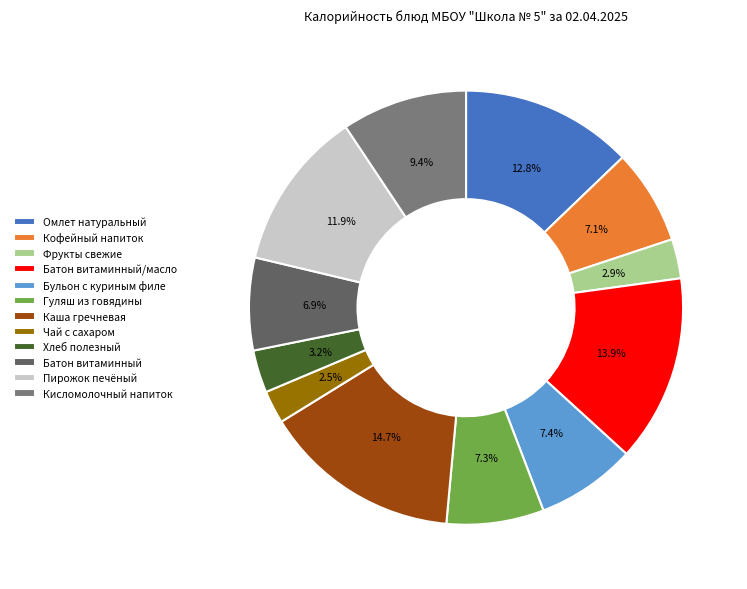

How many segments does this pie chart have?

12